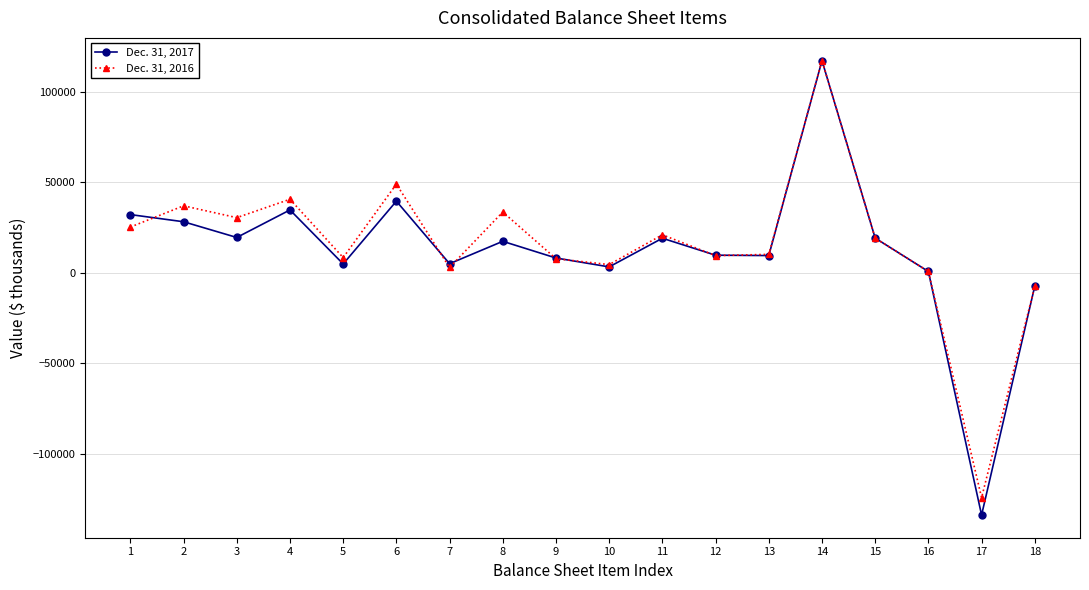

What is the minimum value shown in the chart?

-133805